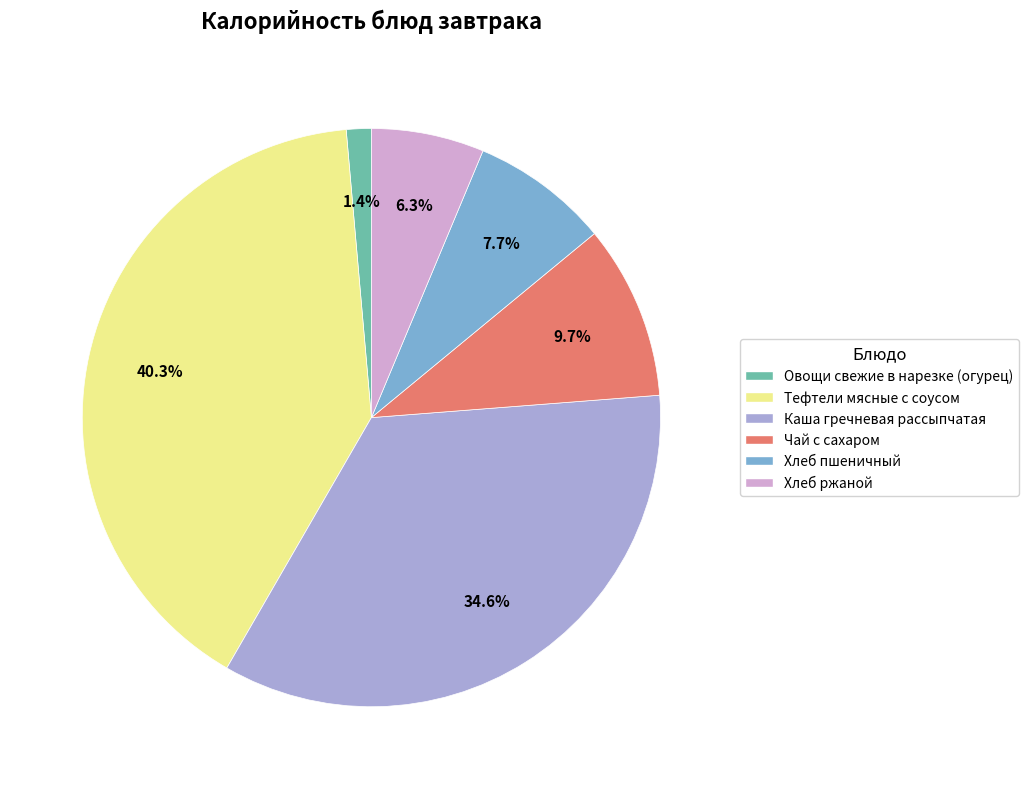

To the nearest percent, what is the average slice percentage?

17%